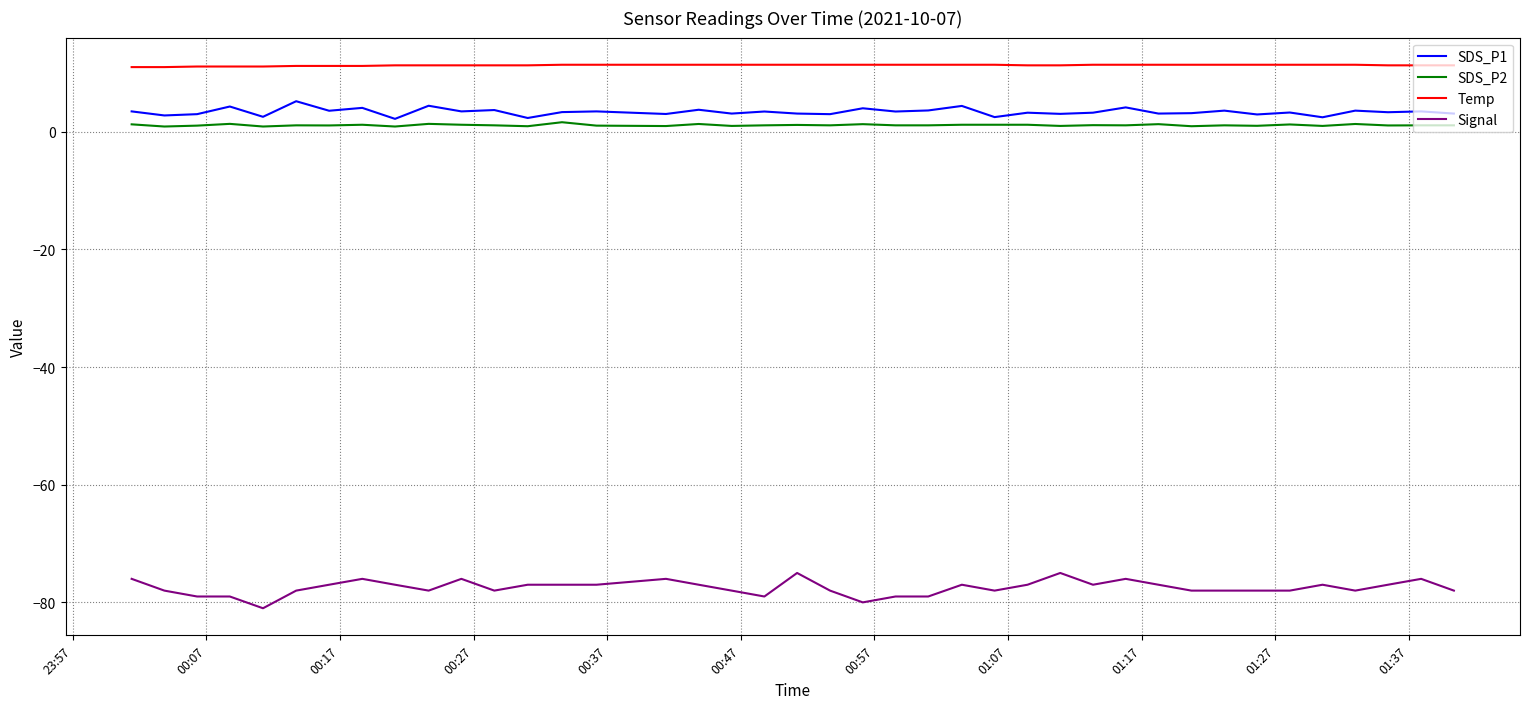

Which series has the largest total across all categories?

Temp